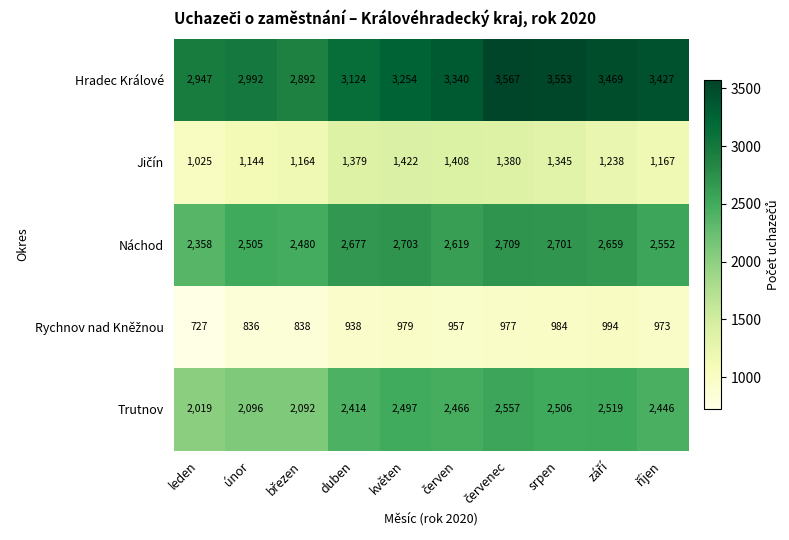

Where does the Trutnov series first go above 2466?

květen